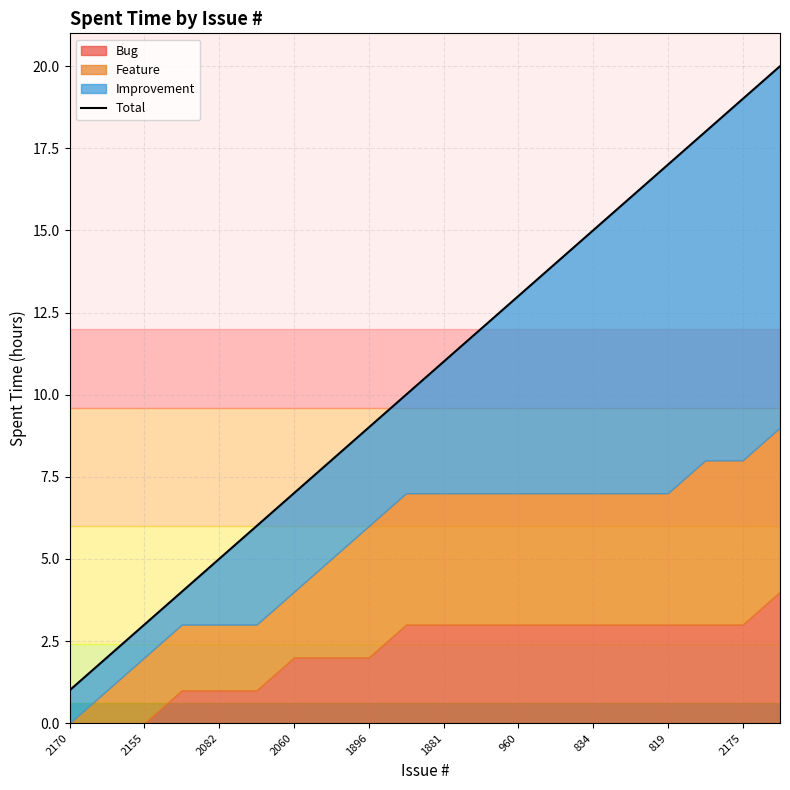

Does the chart display data point markers on the line(s)?

No